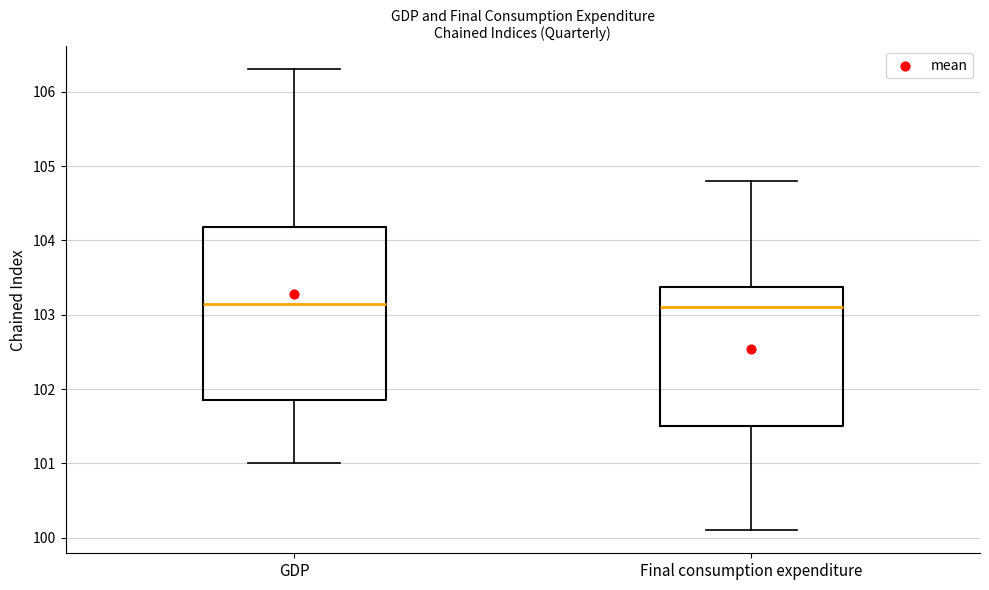

Reading left to right, transcribe this box plot: for each box, give where its median line is, the range the box spans, and where its two whiskers end, as read against the y-axis. The values are not printed on the chart, so give them approximately, as read against the axis.

GDP: median 103.2, box 101.9 to 104.2, whiskers 101.0 to 106.3
Final consumption expenditure: median 103.1, box 101.5 to 103.4, whiskers 100.1 to 104.8